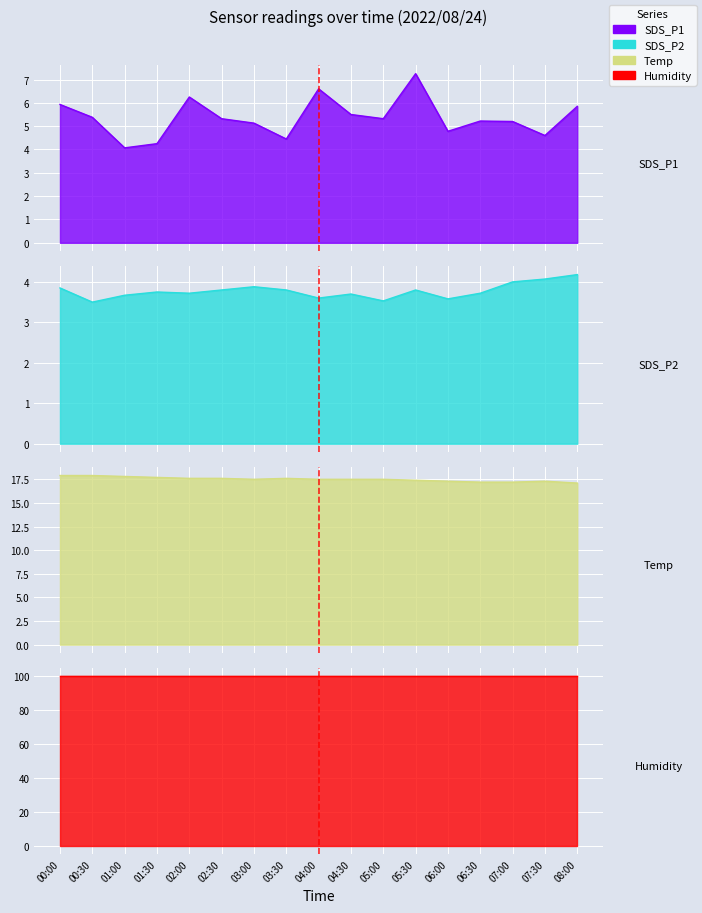

How many data points in SDS_P1 are less than 5?

5